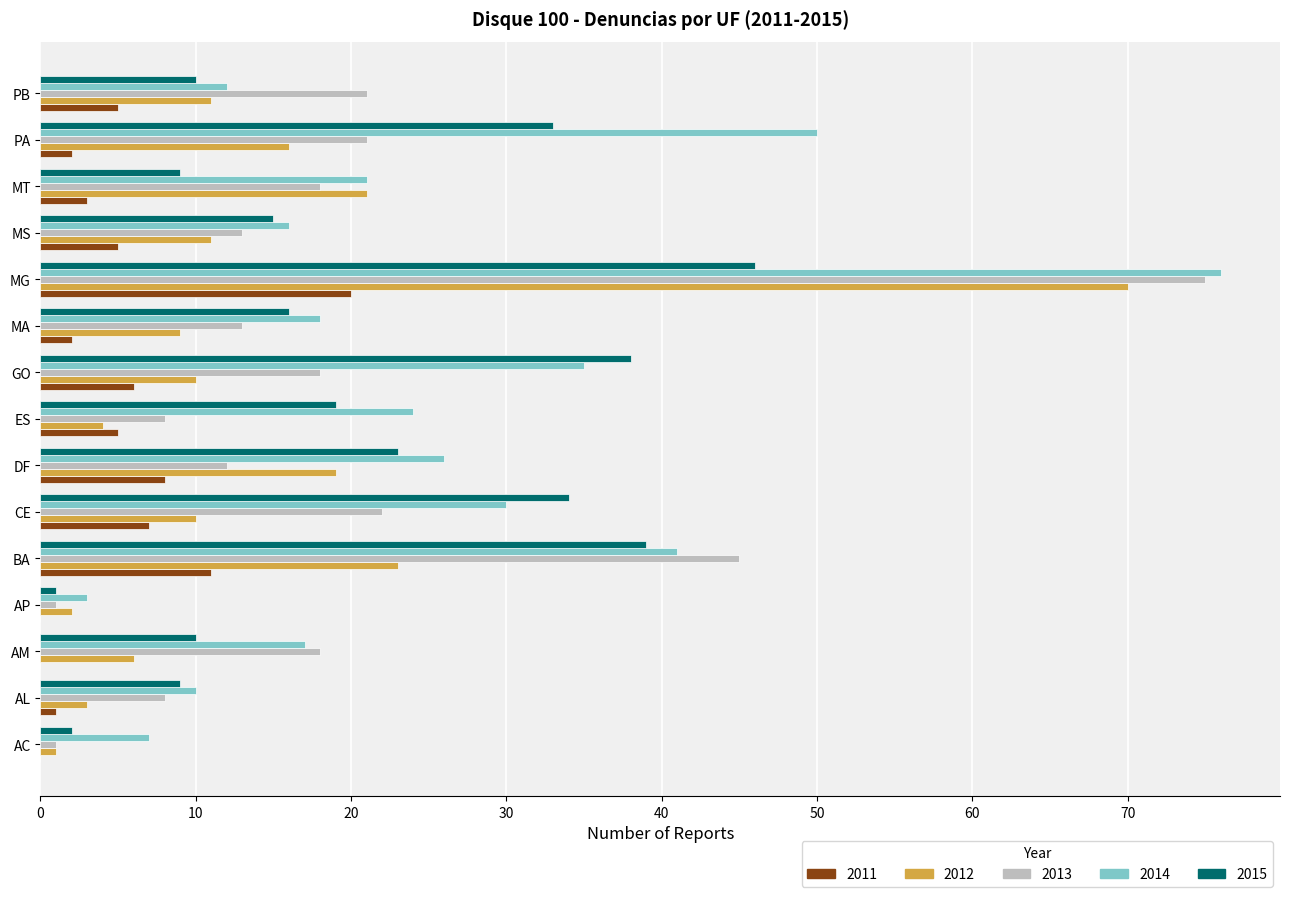

At which category is the sum across all series the highest?

MG